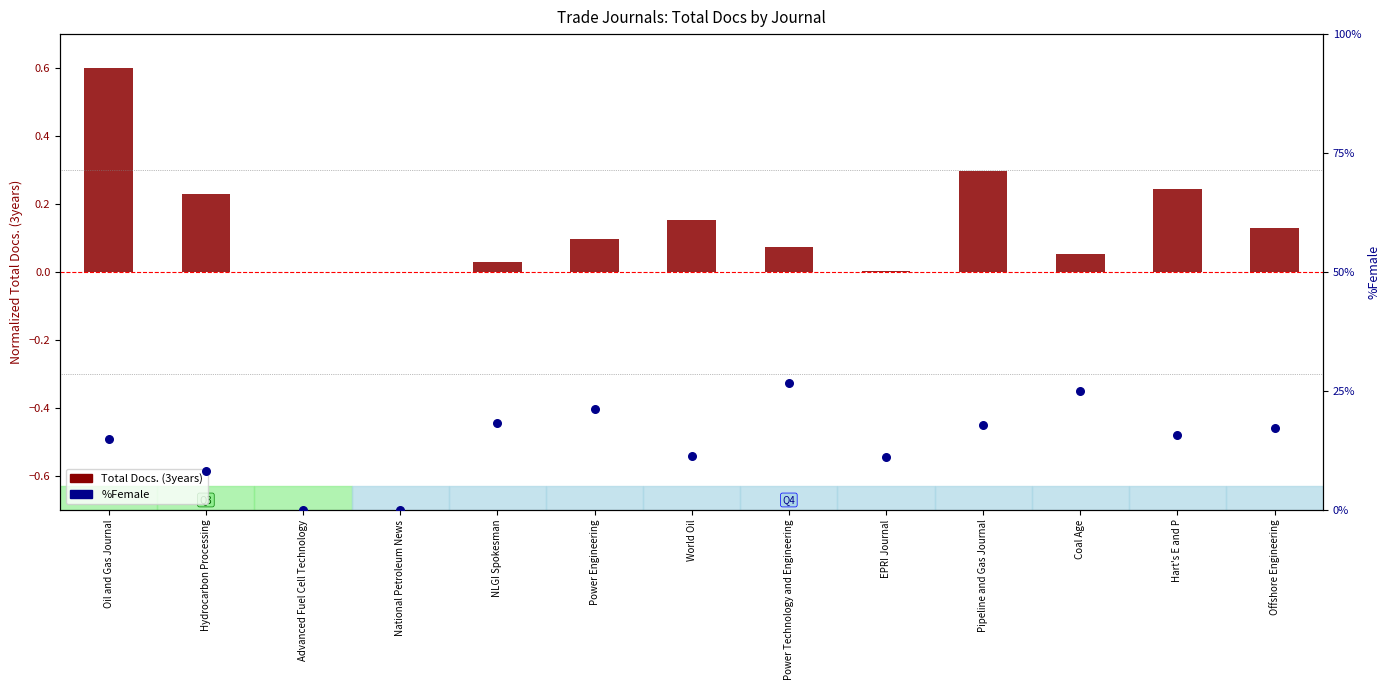

Is the value of %Female at World Oil greater than the value of Total Docs. (3years) at Pipeline and Gas Journal?

Yes